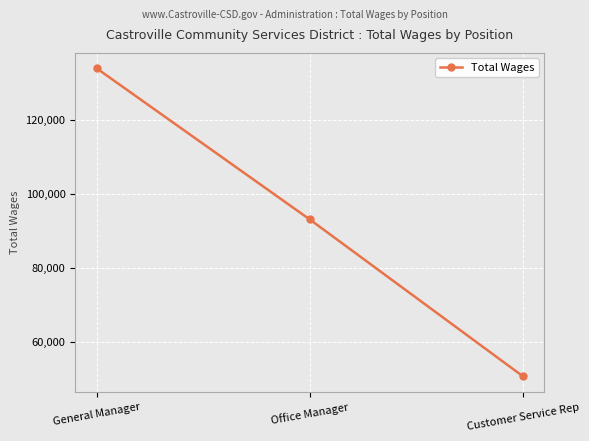

What is the value of the 3rd point from the left?

50650